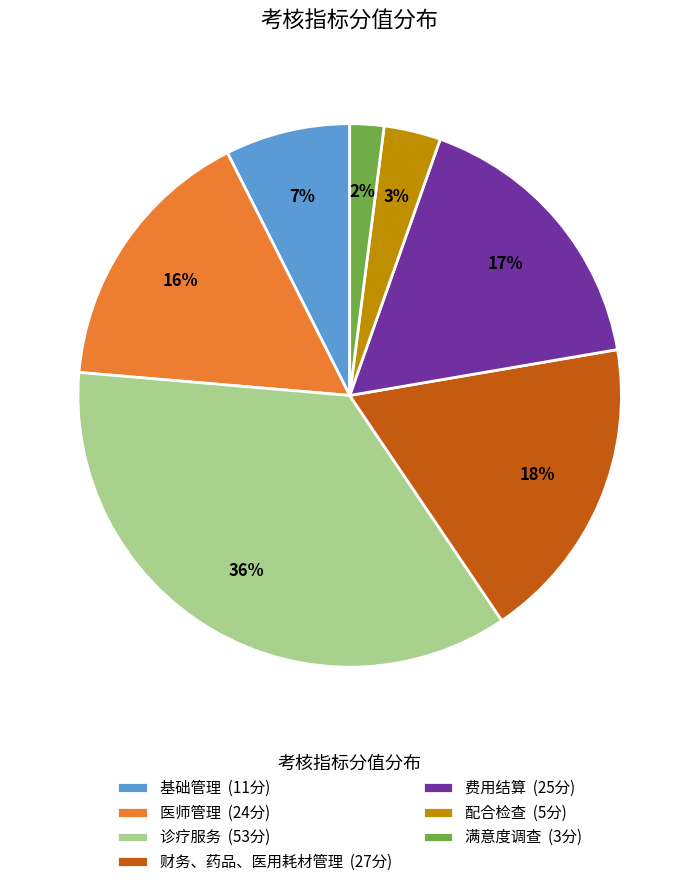

To the nearest percent, what percentage of the pie is 基础管理?

7%